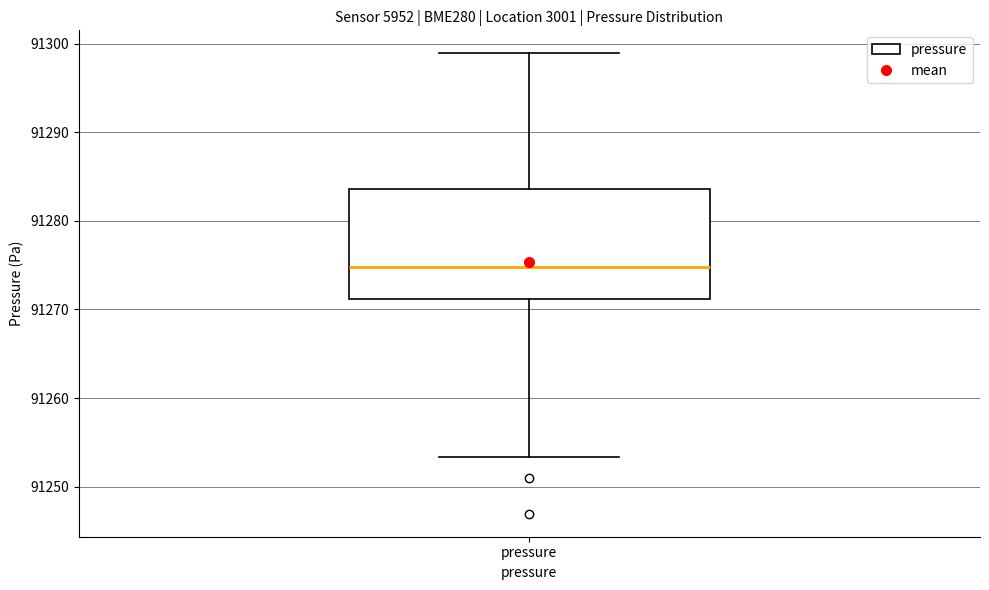

Where does the upper whisker of the box for pressure end on the y-axis? The values are not printed on the chart, so give them approximately, as read against the axis.

91299